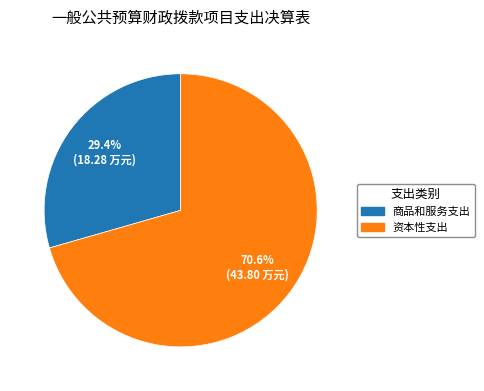

Combined, do 商品和服务支出 and 资本性支出 account for over 50%?

Yes